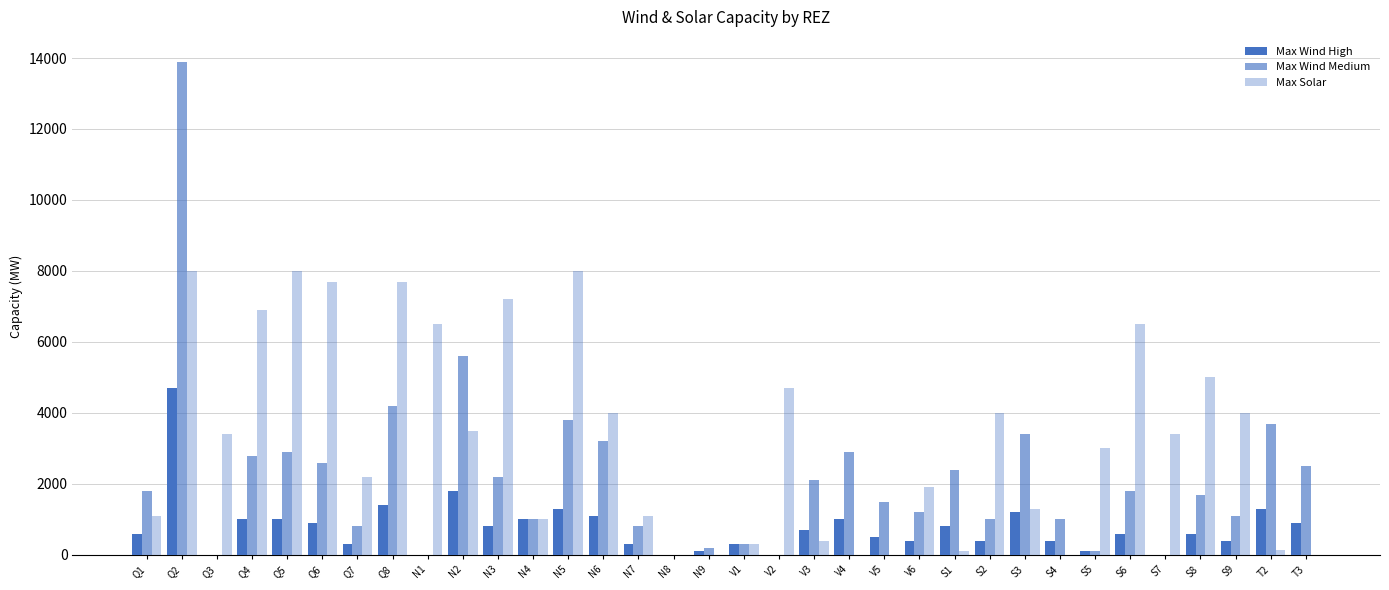

How many distinct data groups are displayed?

3